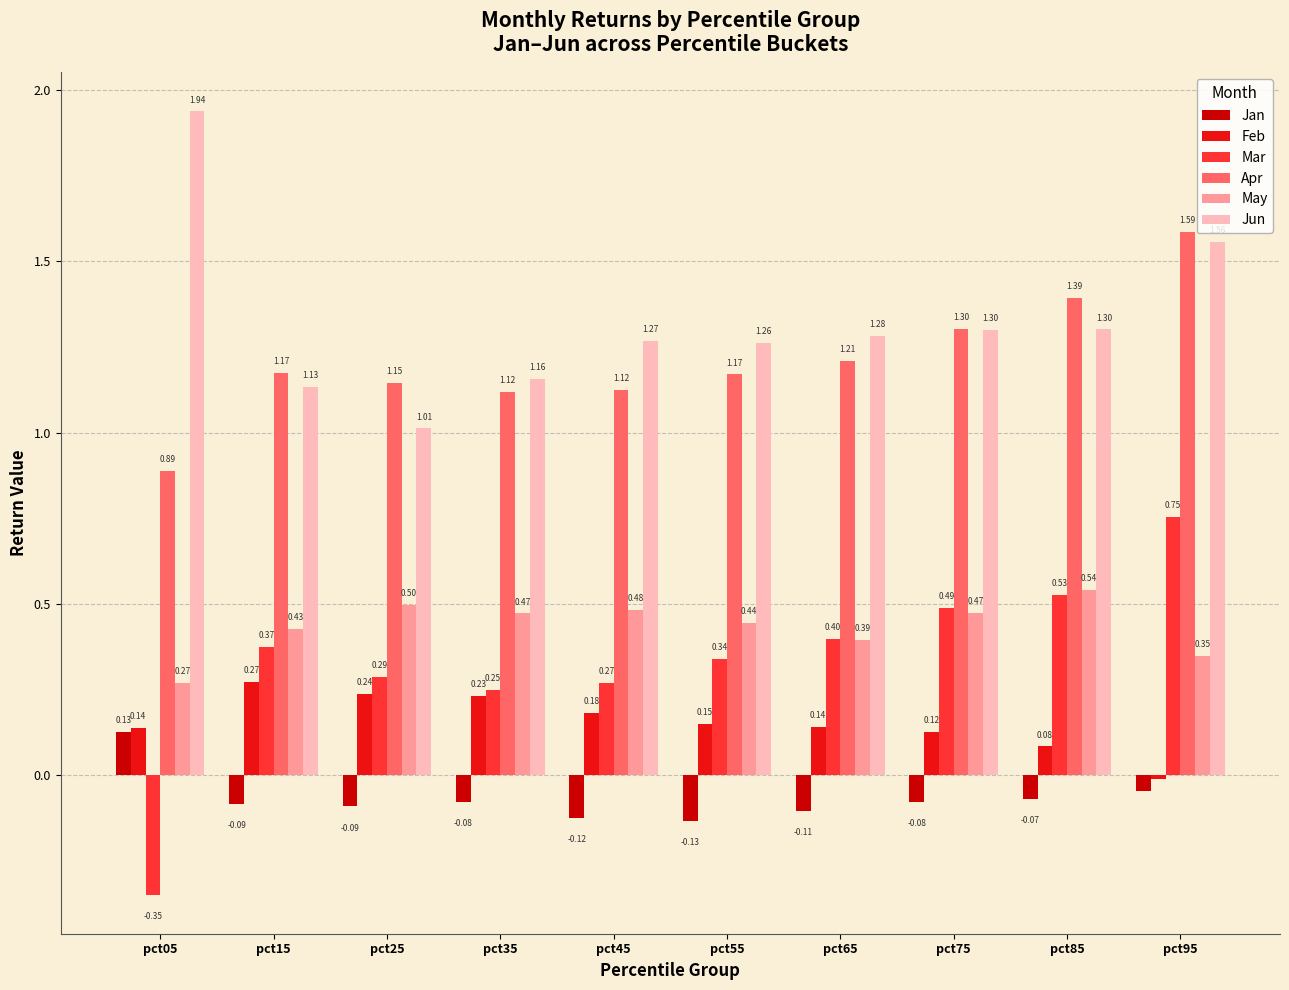

How many bars are there in each group?

6